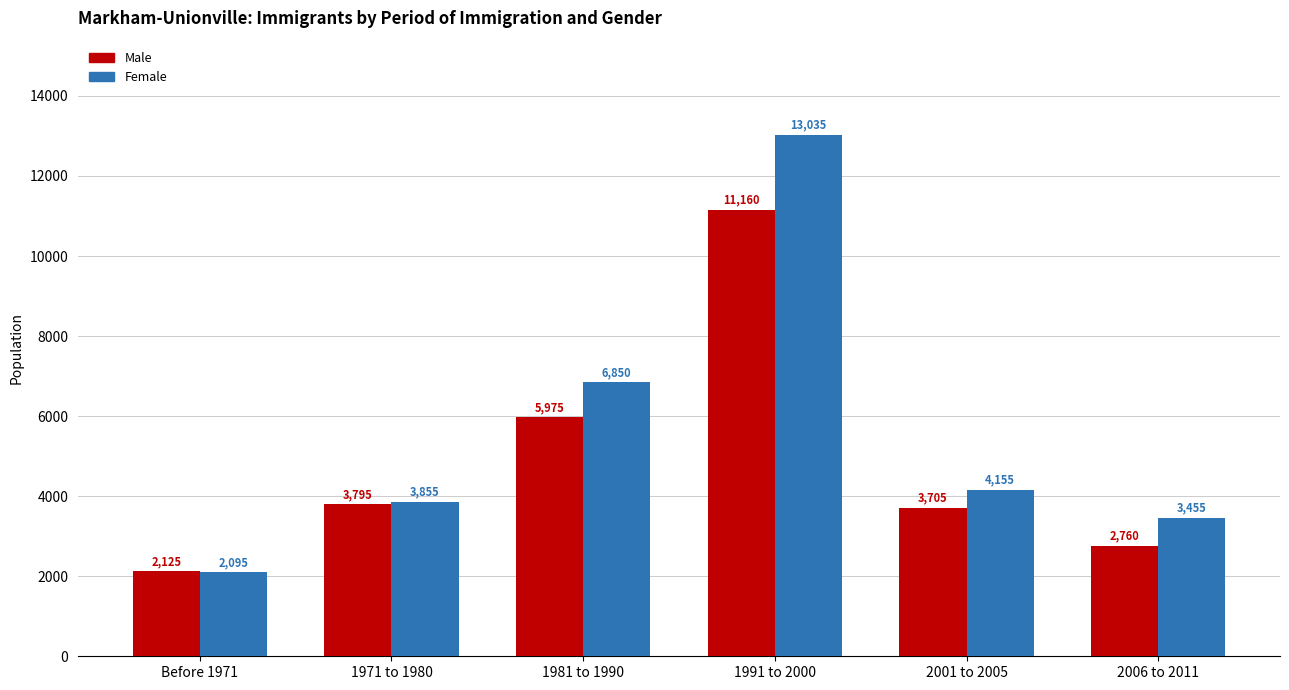

Is the value of Female at 2001 to 2005 greater than the value of Male at 1981 to 1990?

No